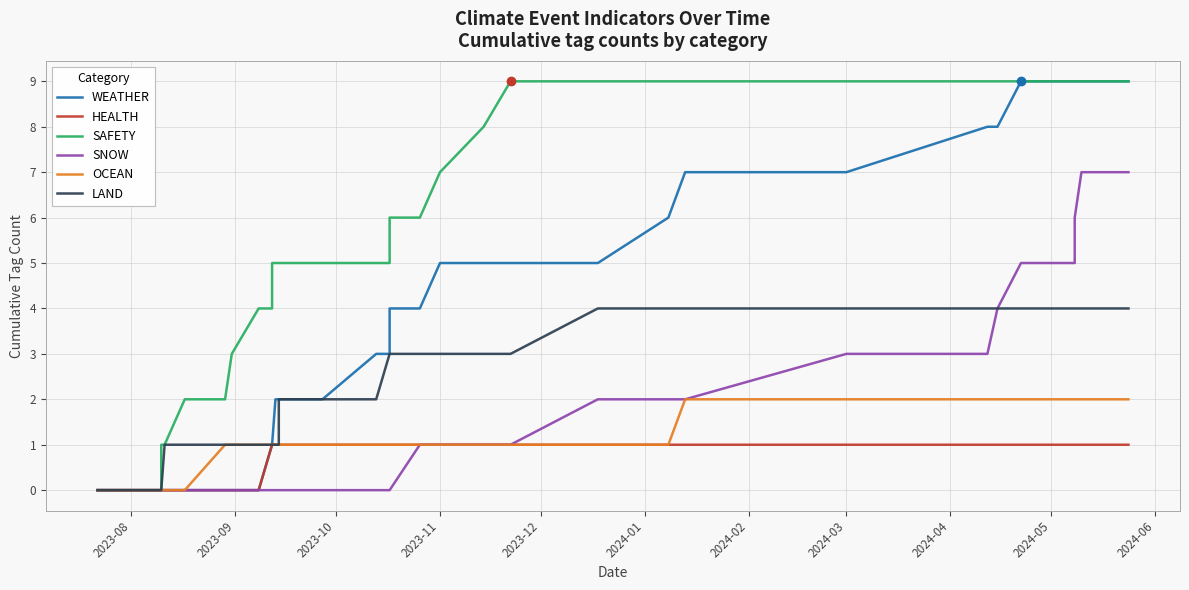

Which series has the largest total across all categories?

SAFETY